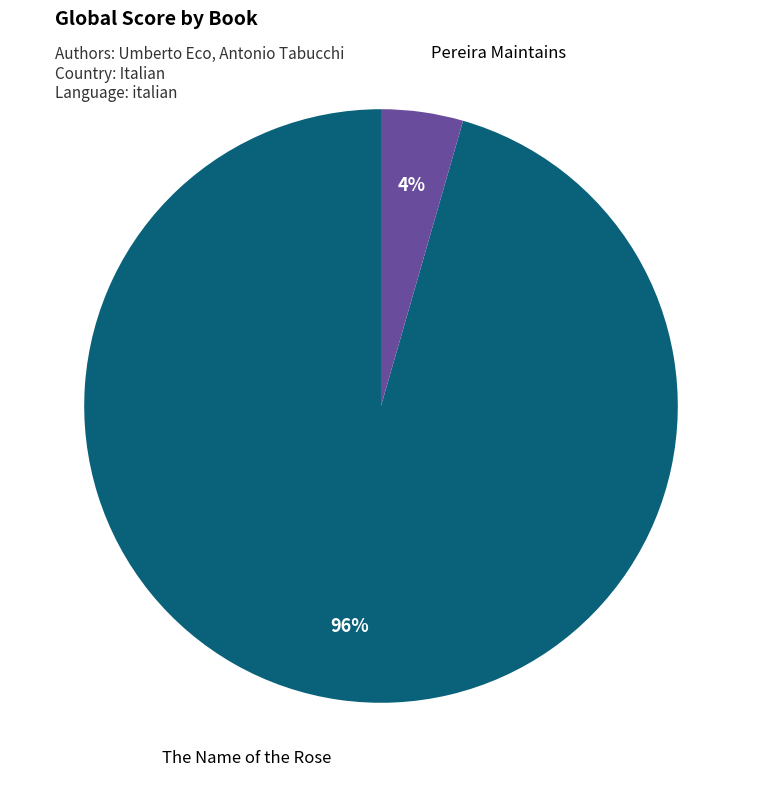

Is there any slice that represents more than half of the pie?

Yes